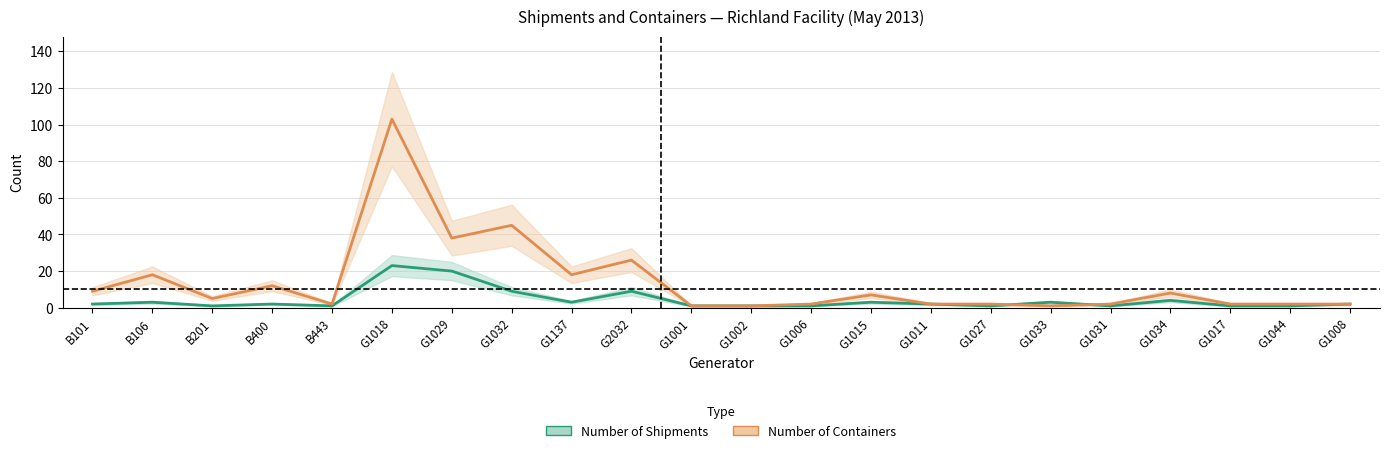

What is the sum of the Number of Shipments values at G1017 and B400?

3